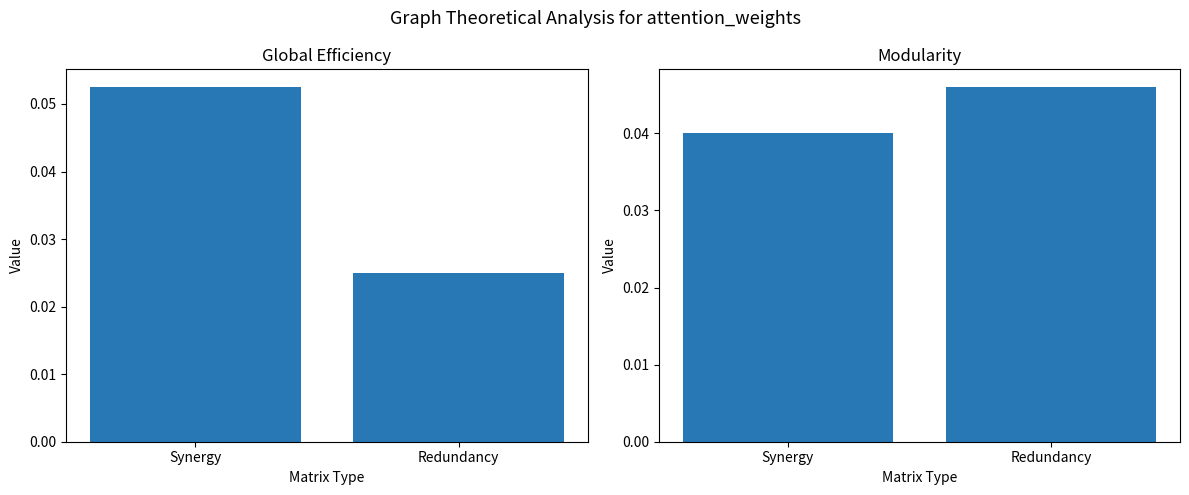

Which category has the highest value in the Global Efficiency series?

Synergy